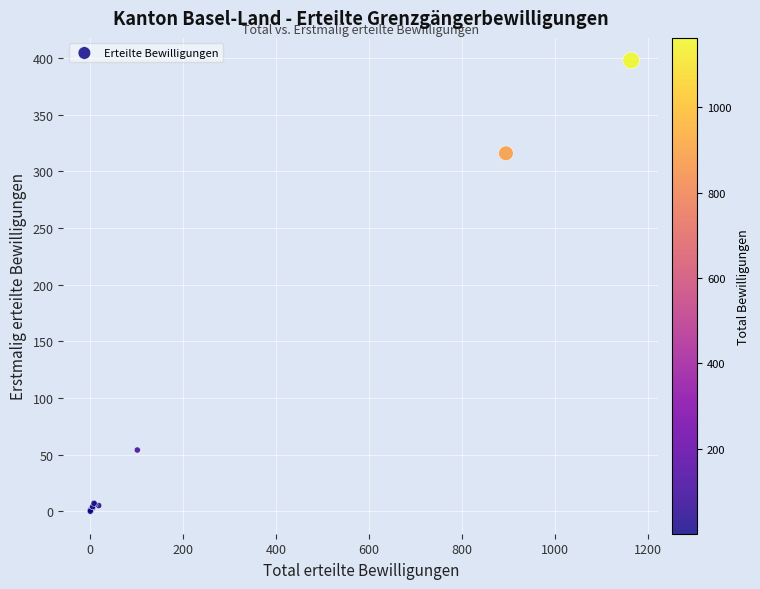

What Y value in the scatter plot is closest to 199?

316